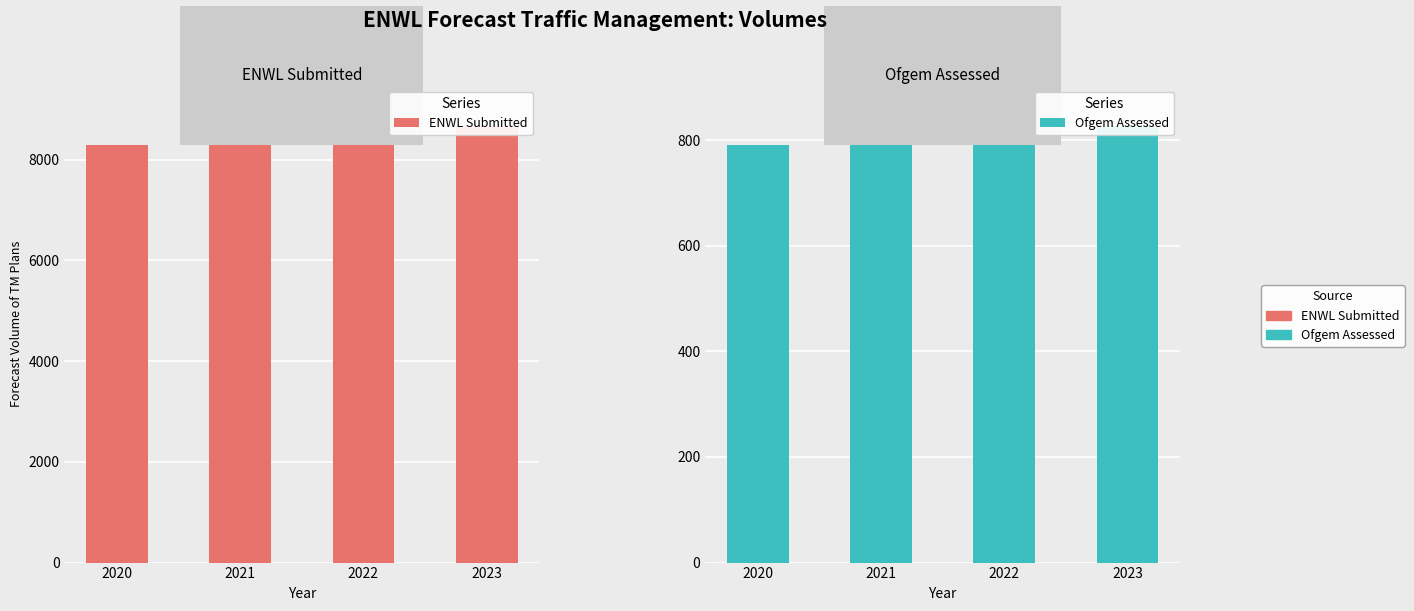

Read the Ofgem Assessed value at 2023.

826.8